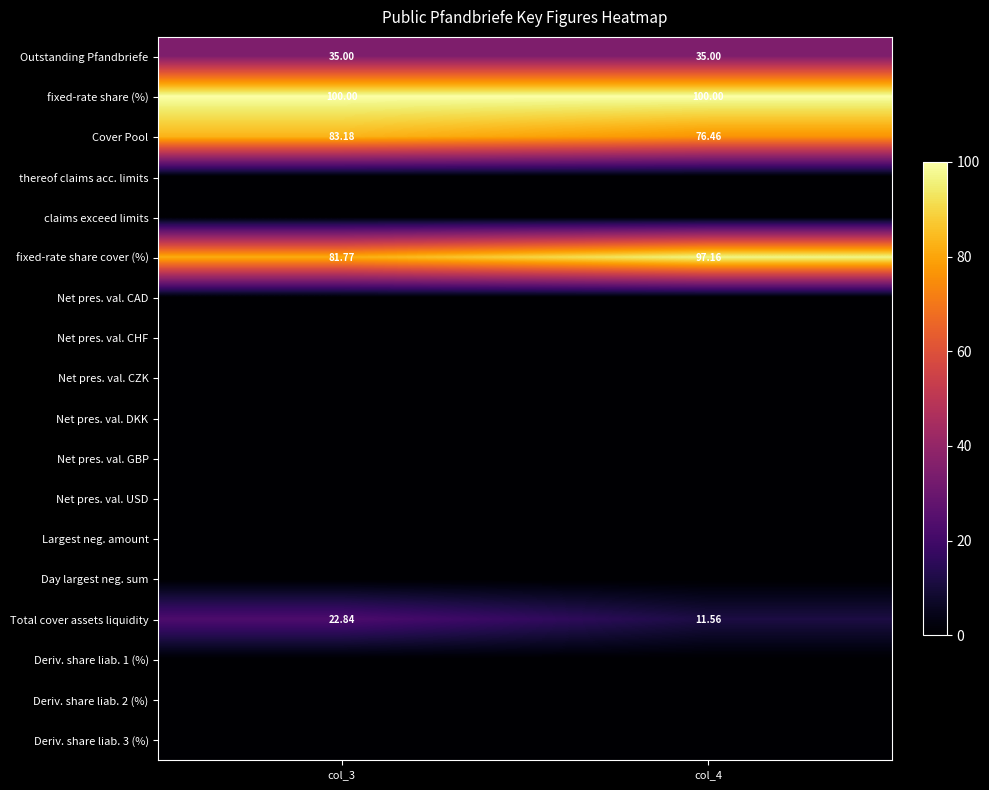

What is the sum of all Cover Pool values?

159.6